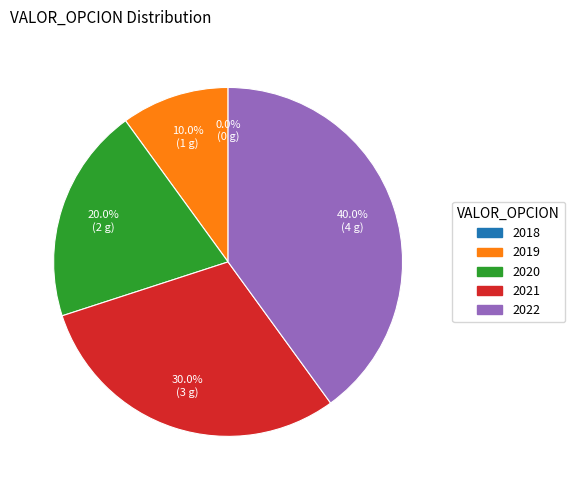

What is the smallest slice in the pie chart?

2018